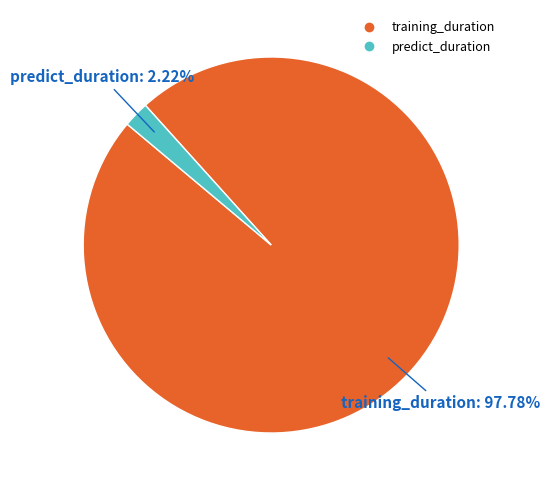

How many slices are in this pie chart?

2